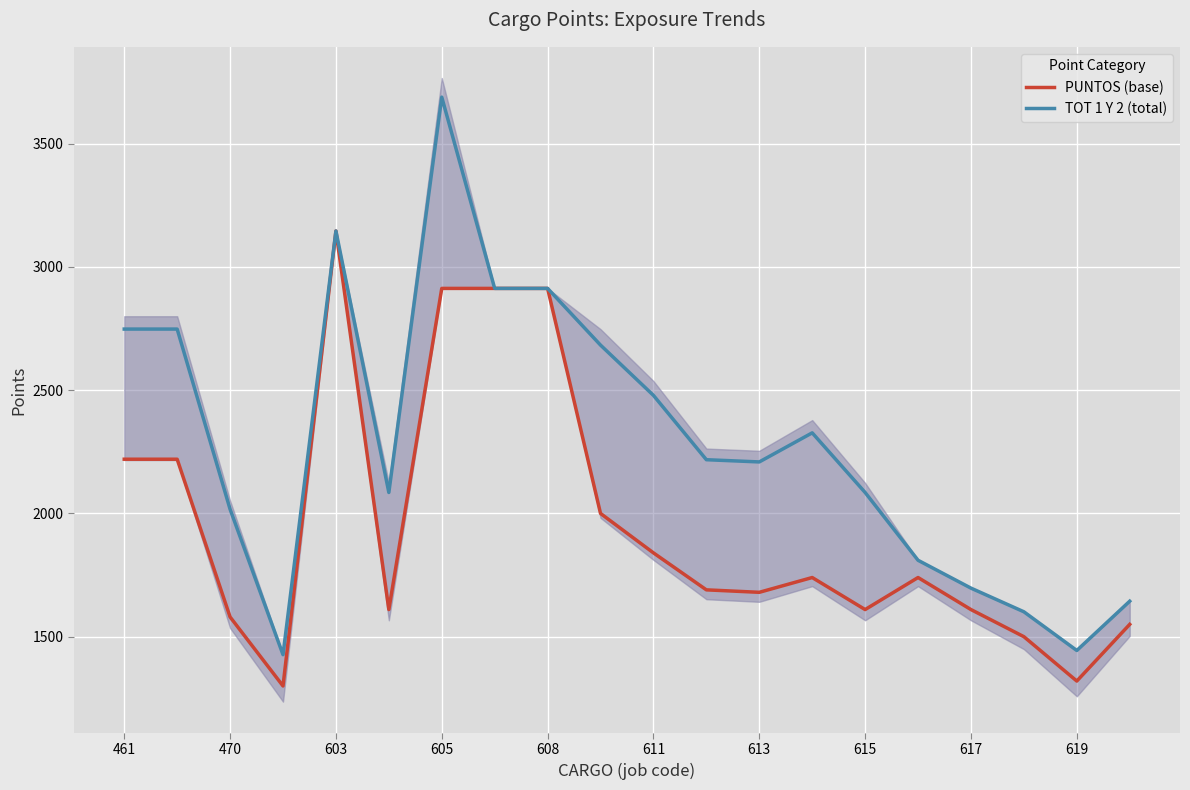

True or false: PUNTOS (base) has a value of 2108 at 619.

False